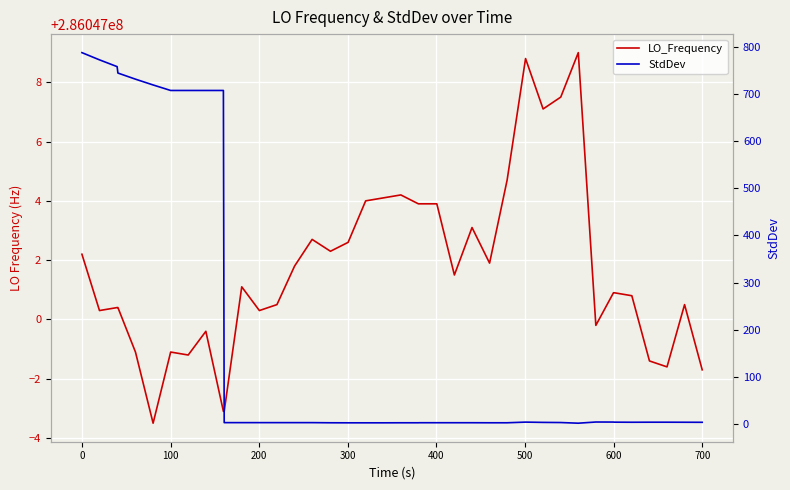

How many values in the StdDev series are below 3?

20